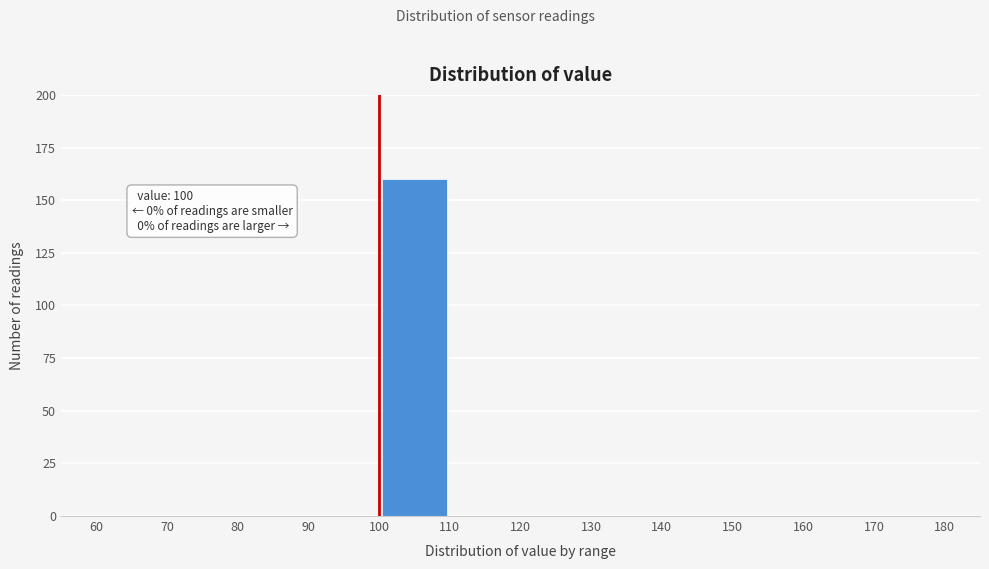

Which range on the x-axis has the tallest bar?

100 to 110